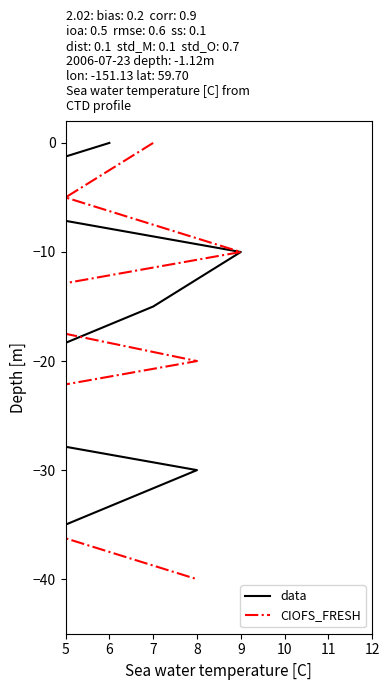

What is the difference between the second highest and minimum values in the data series?

35